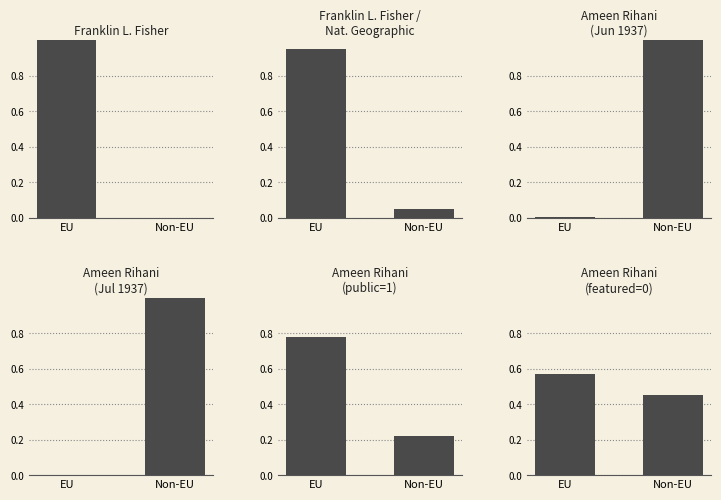

The value of Ameen Rihani
(public=1) at EU is 1.0. True or false?

False